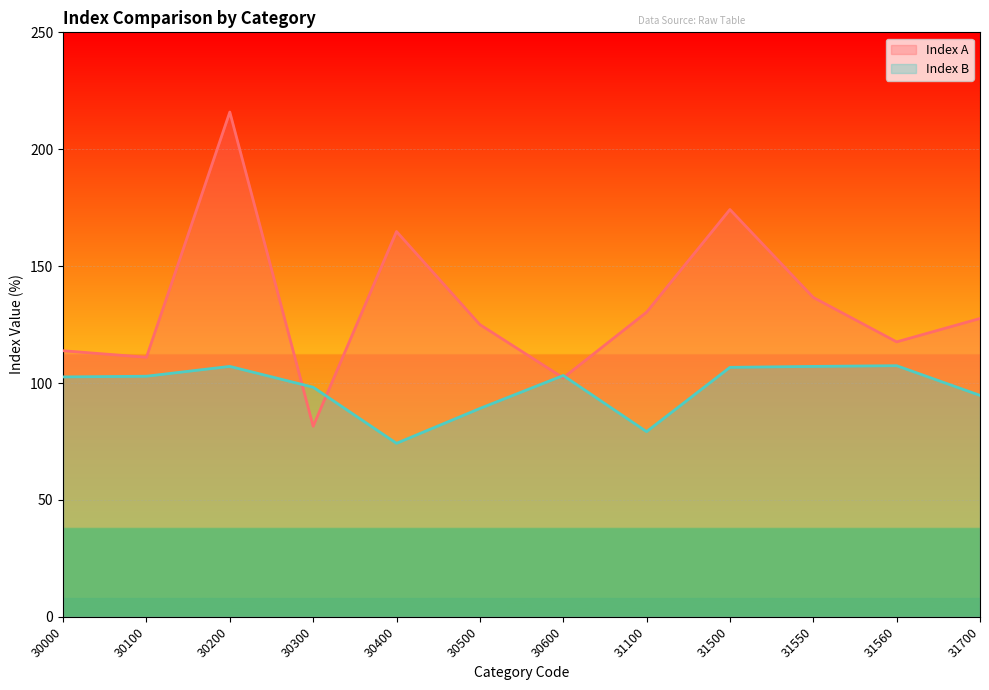

Which series has the widest spread of values?

Index A